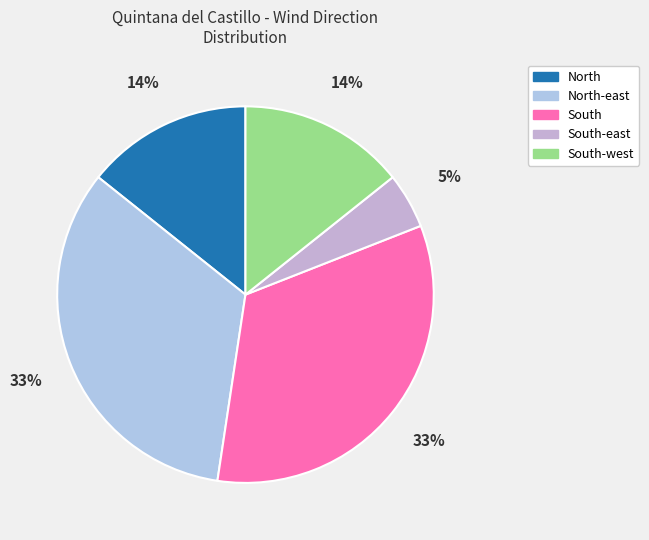

How many slices are in this pie chart?

5